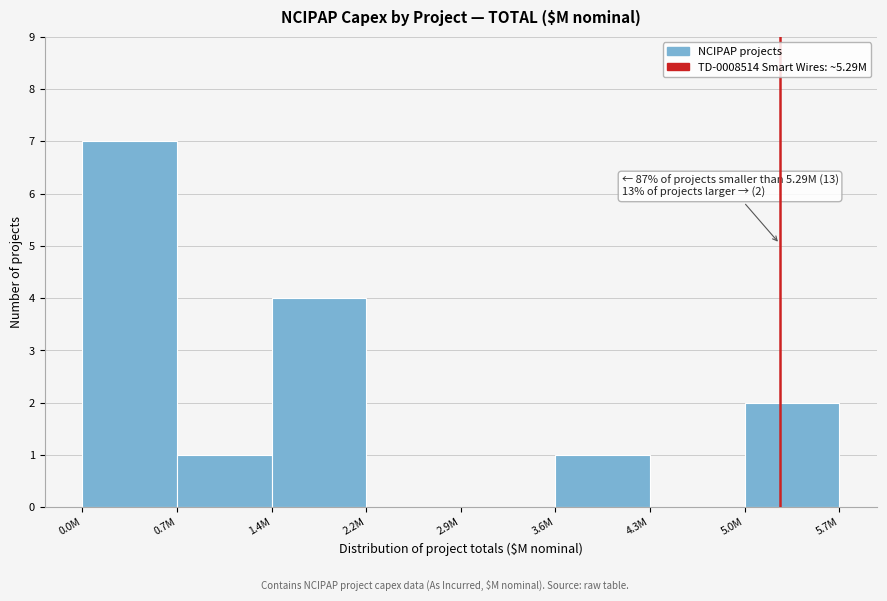

Reading right to left, list all the values displayed in this chart.

5.0M=2	4.3M=0	3.6M=1	2.9M=0	2.2M=0	1.4M=4	0.7M=1	0.0M=7